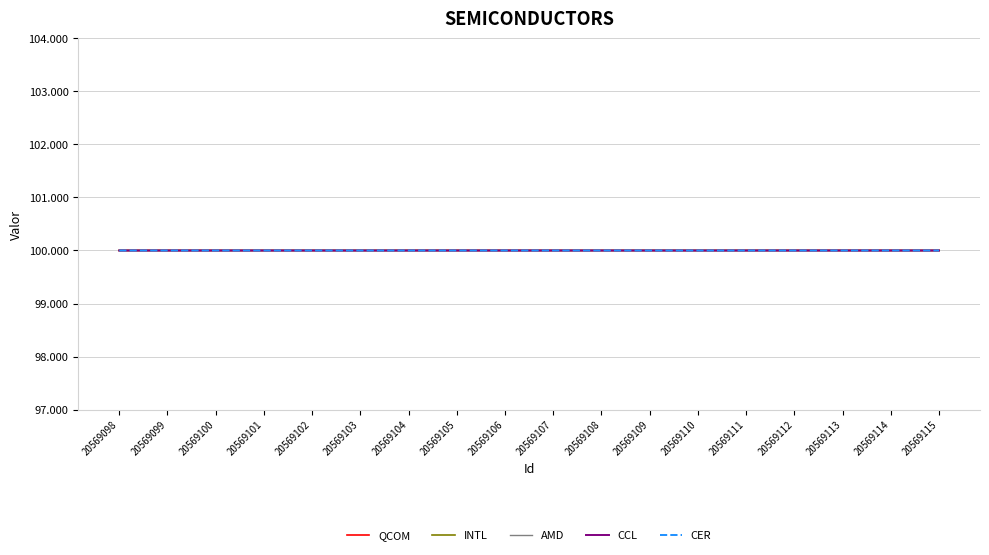

Is this an area chart (filled region under the line)?

No